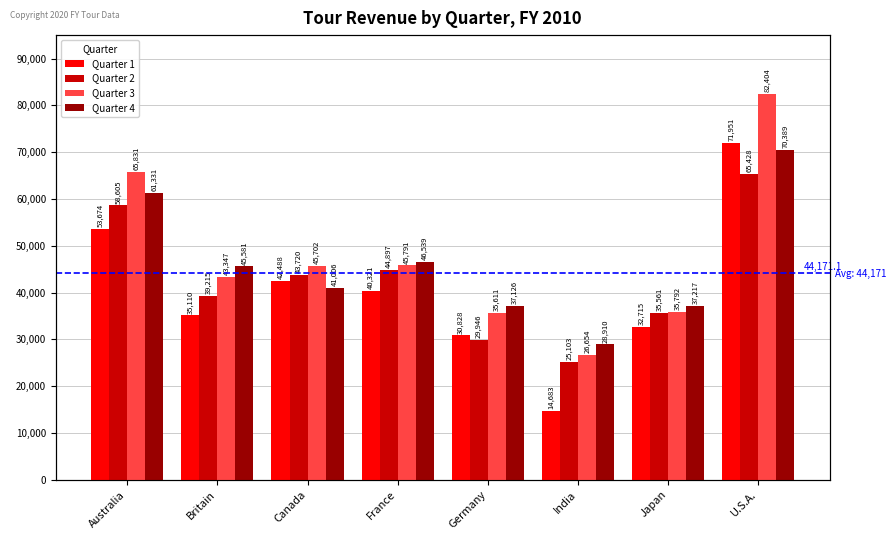

What is the difference between the Quarter 1 values at Japan and Britain?

2394.9